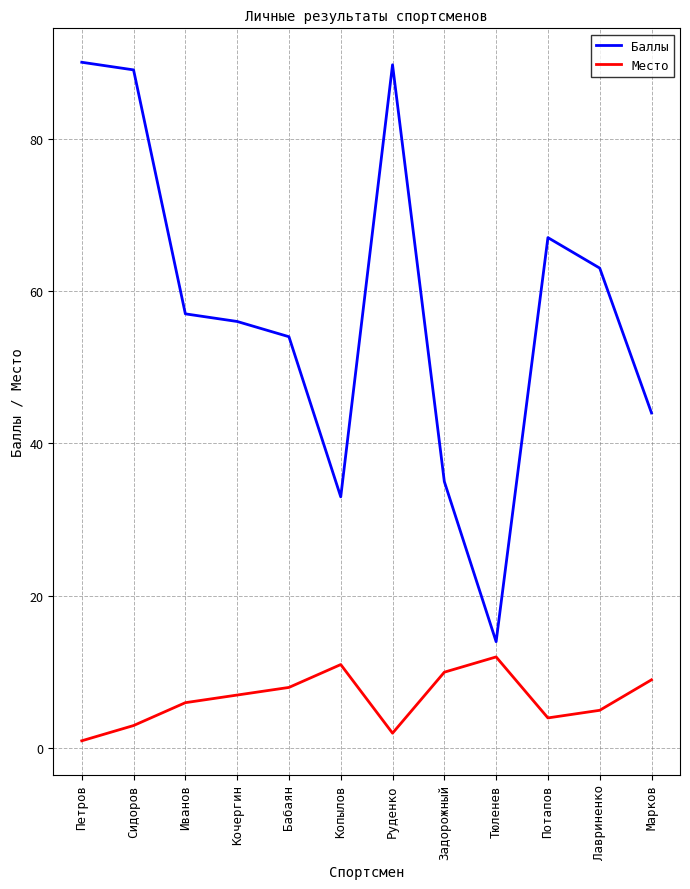

What is the minimum value for Баллы?

14.0